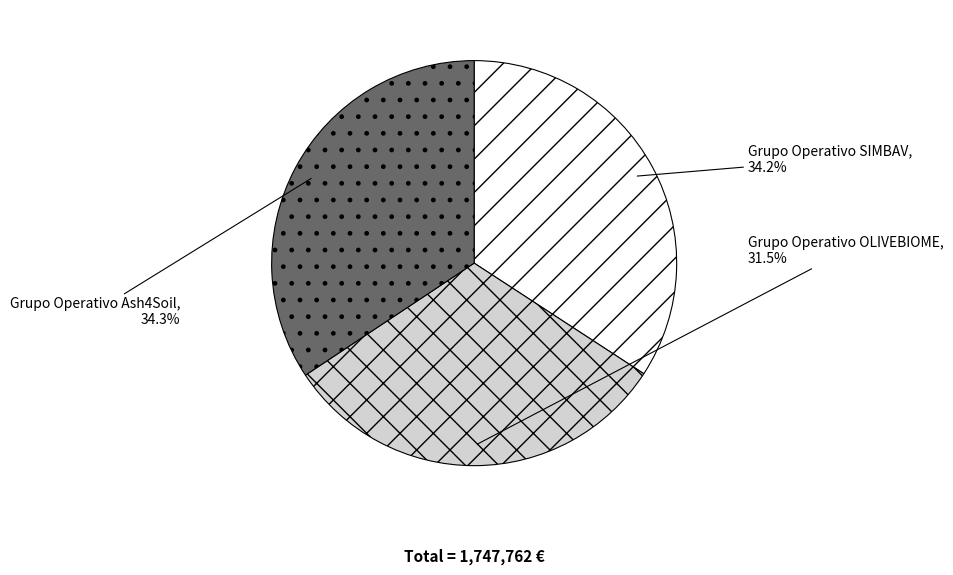

How much of the chart is everything except Grupo Operativo OLIVEBIOME?

68.5%